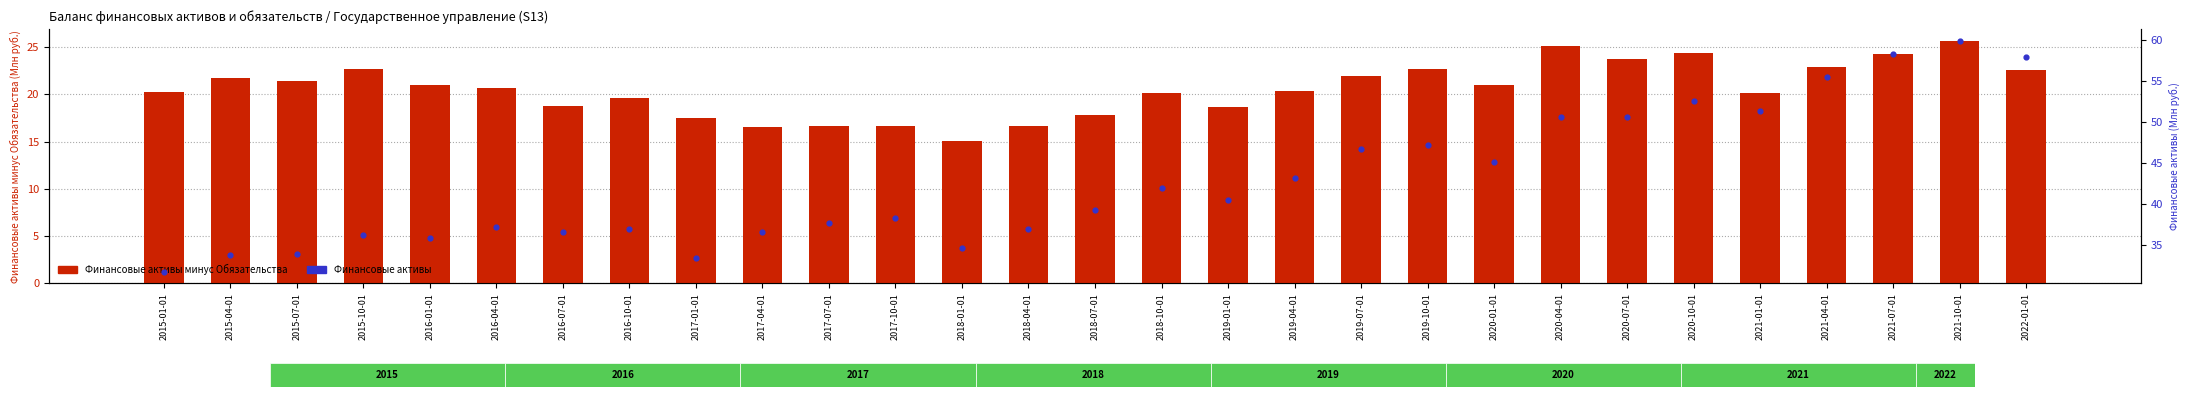

Is the value of Финансовые активы at 2016-10-01 greater than the value of Финансовые активы минус Обязательства at 2016-07-01?

Yes